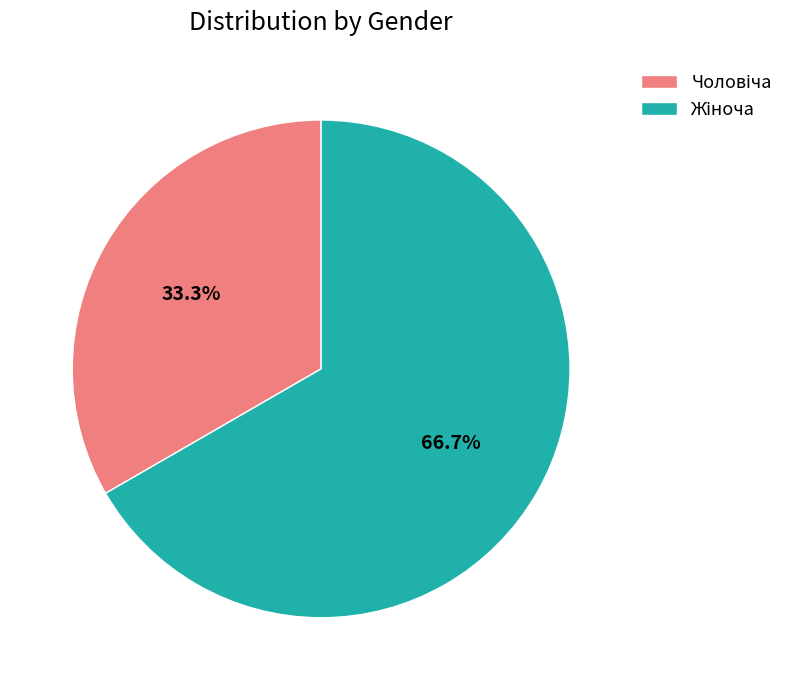

Does any single category account for the majority?

Yes